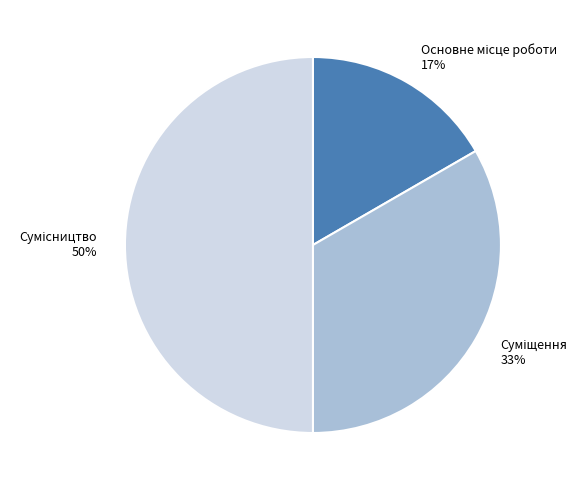

To the nearest percent, what is the difference between the largest and smallest slice percentages?

33%